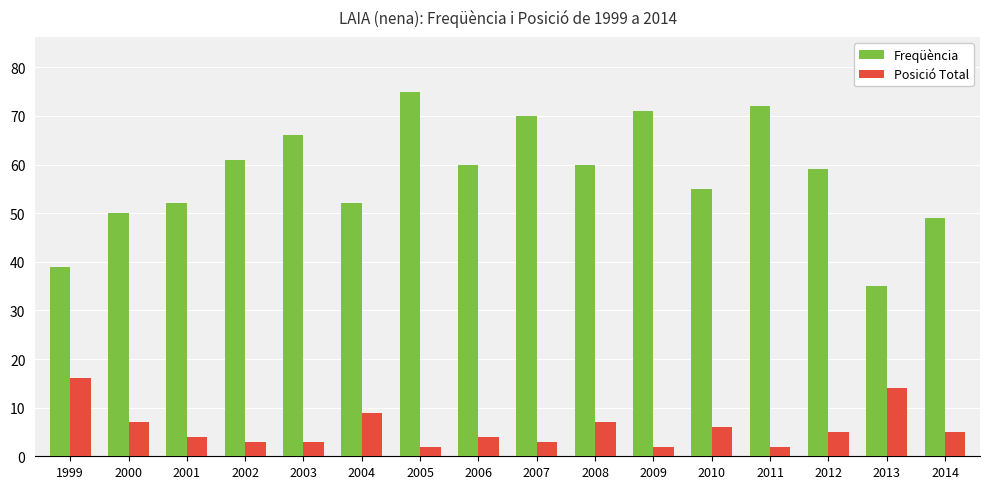

What are all the series names shown in the legend?

Freqüència, Posició Total